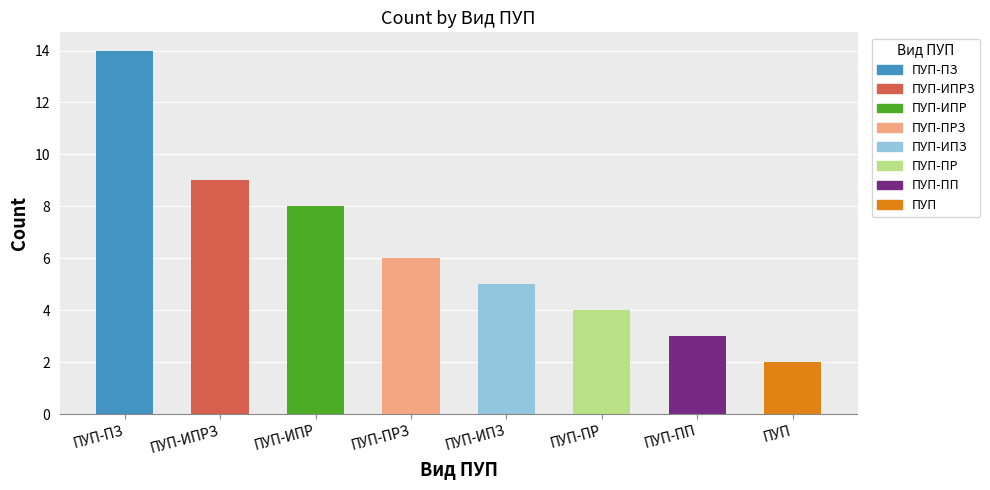

Read the value at ПУП-ПП.

3